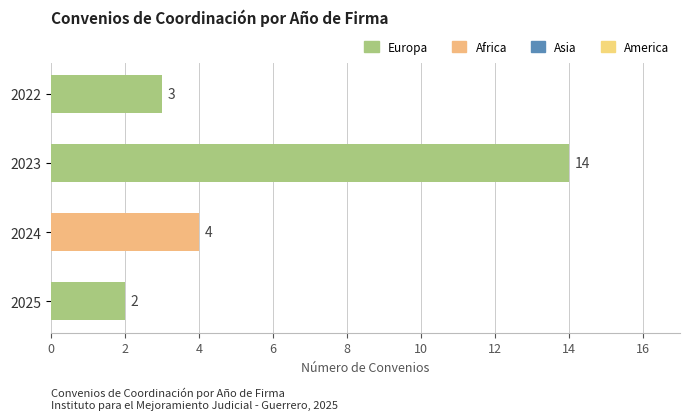

List the labels in order of value, smallest first.

2025, 2022, 2024, 2023